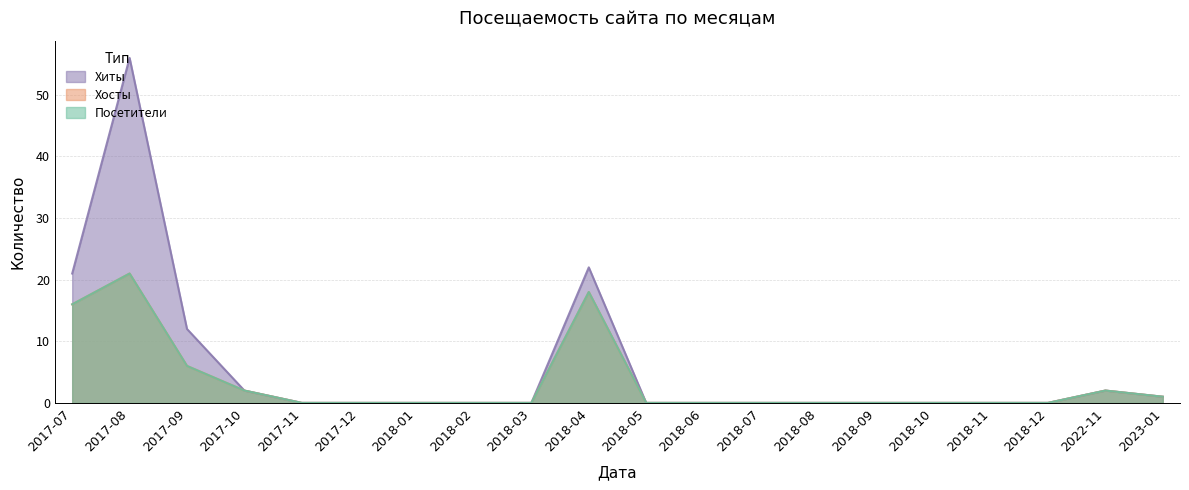

What is the label of the 4th point from the right?

2018-11